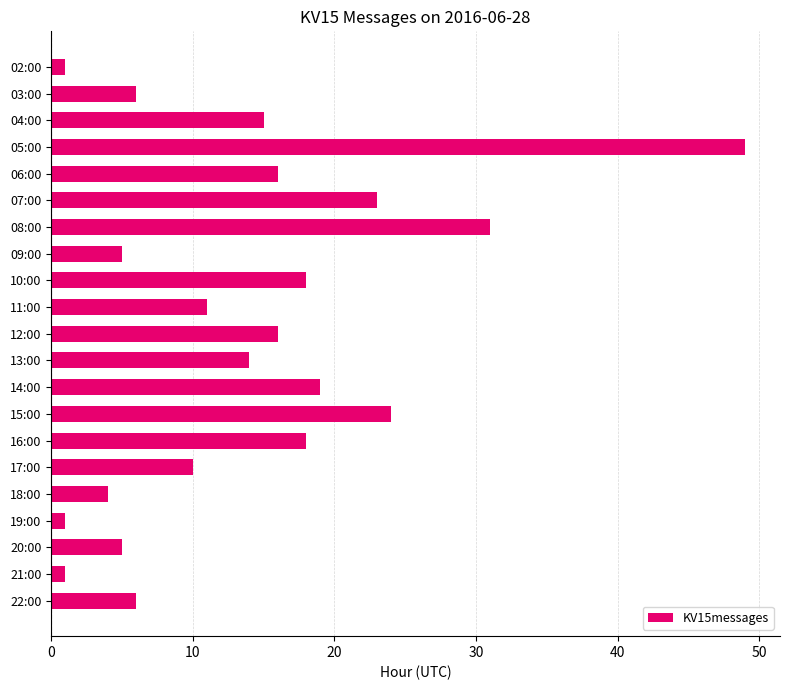

What is the difference between the maximum and minimum values?

48